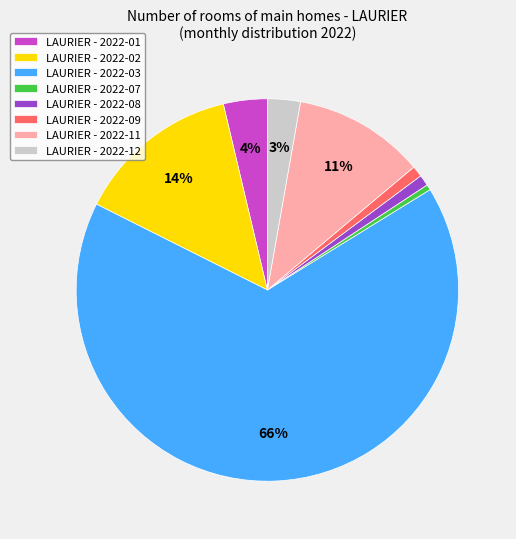

Do LAURIER - 2022-07 and LAURIER - 2022-09 together represent more than half of the pie?

No